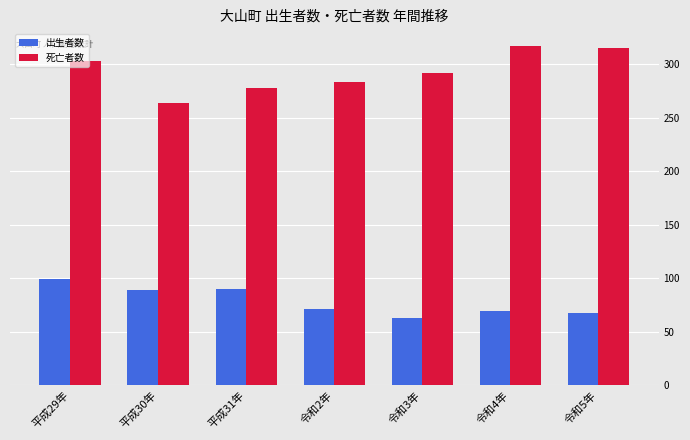

The value of 出生者数 at 平成31年 is 49. True or false?

False